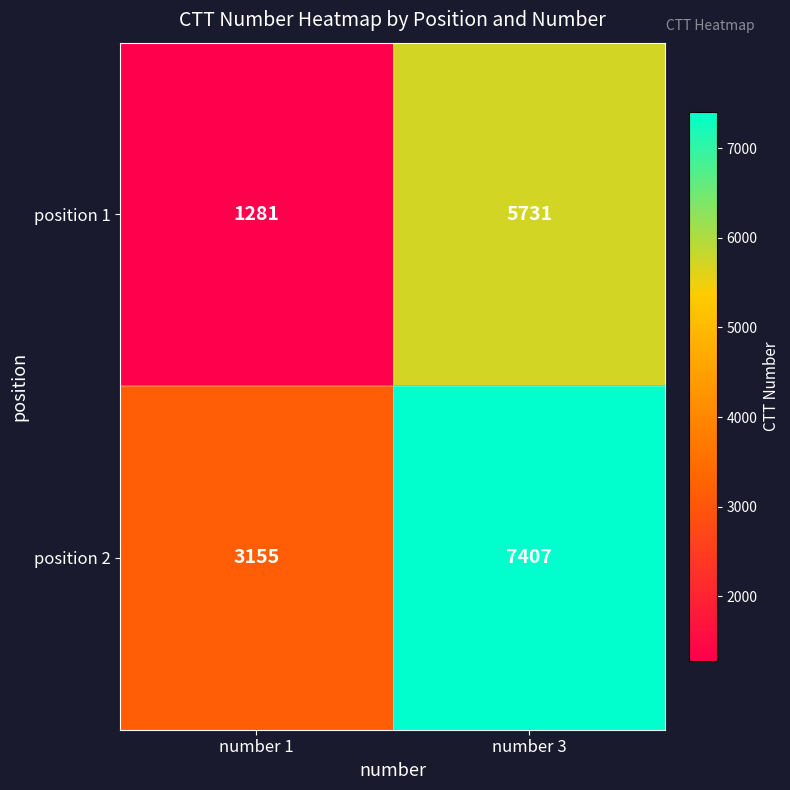

What is the approximate value of position 2 at number 1, to the nearest 100?

3200